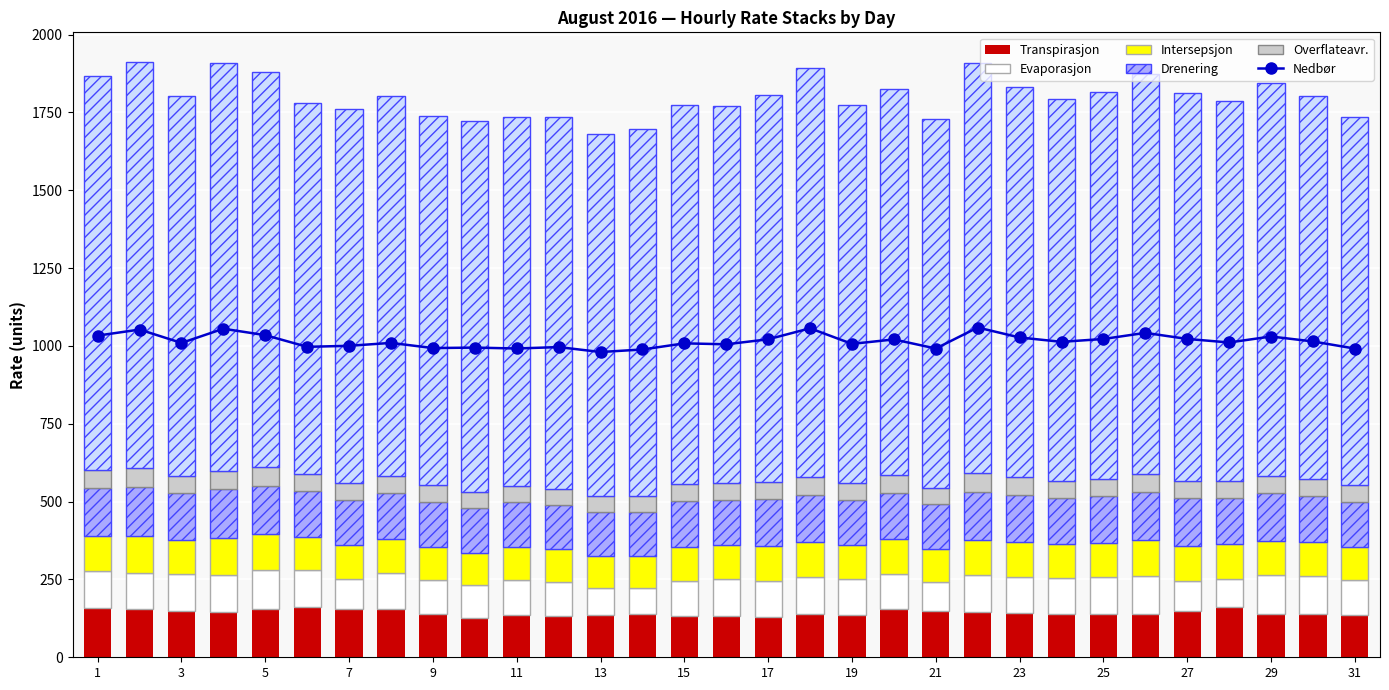

What value does the col_9 series have at 13?

102.3